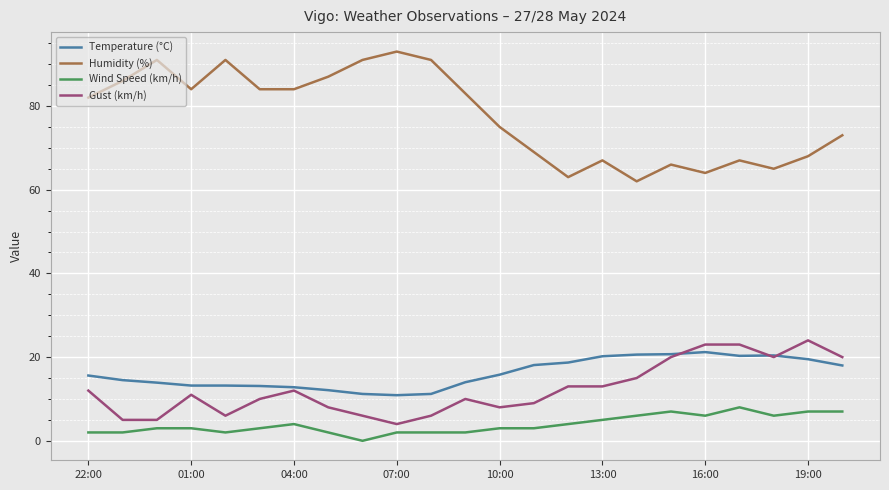

What are all the series names shown in the legend?

Temperature (°C), Humidity (%), Wind Speed (km/h), Gust (km/h)